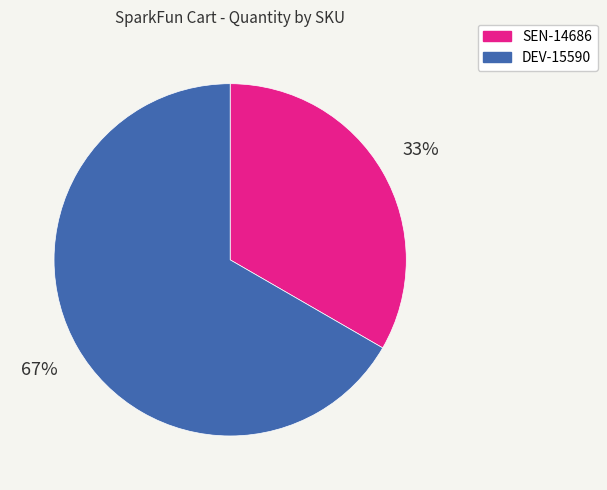

How many slices are in this pie chart?

2